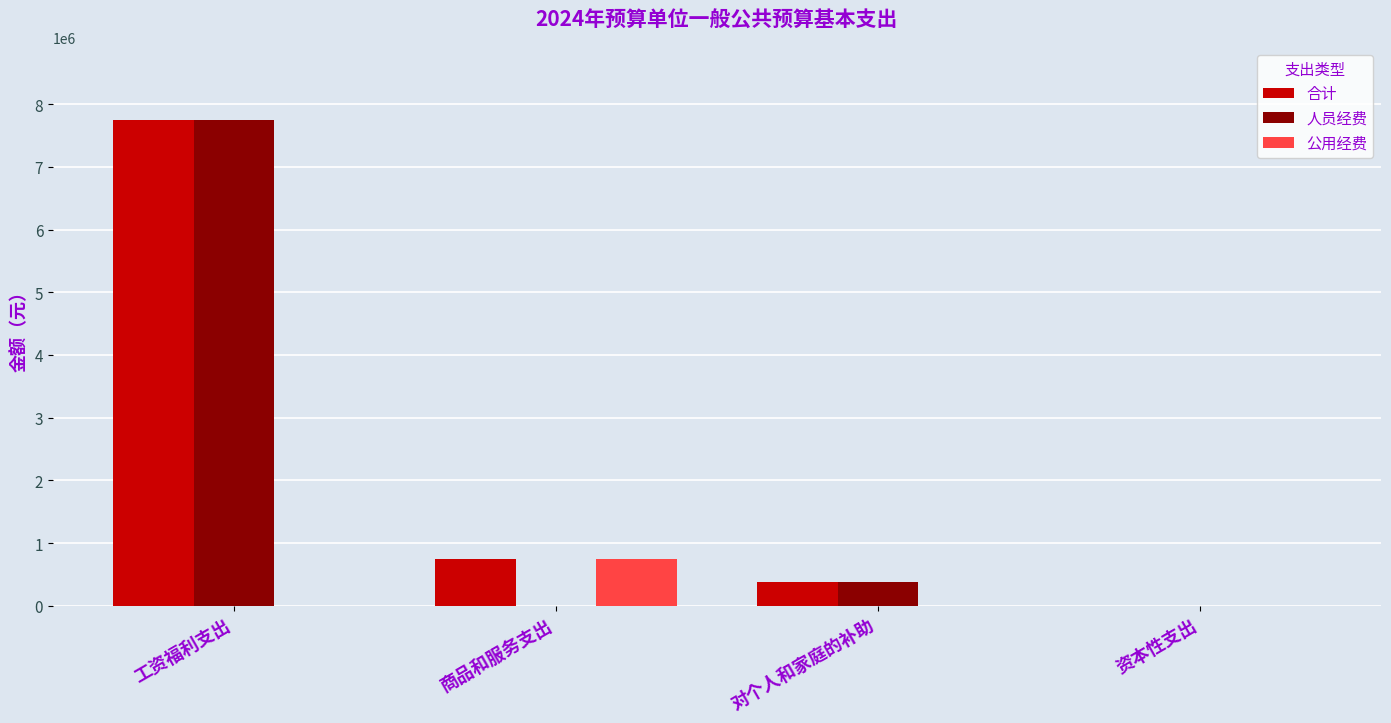

How many groups of bars are there?

4